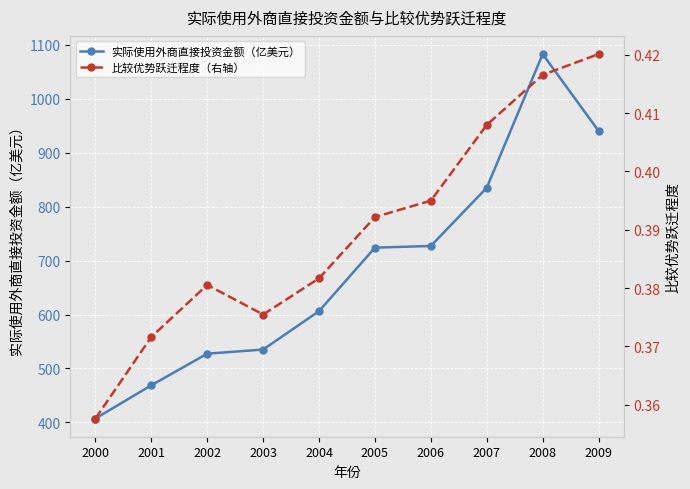

Which has a higher value, 2008 or 2007?

2008